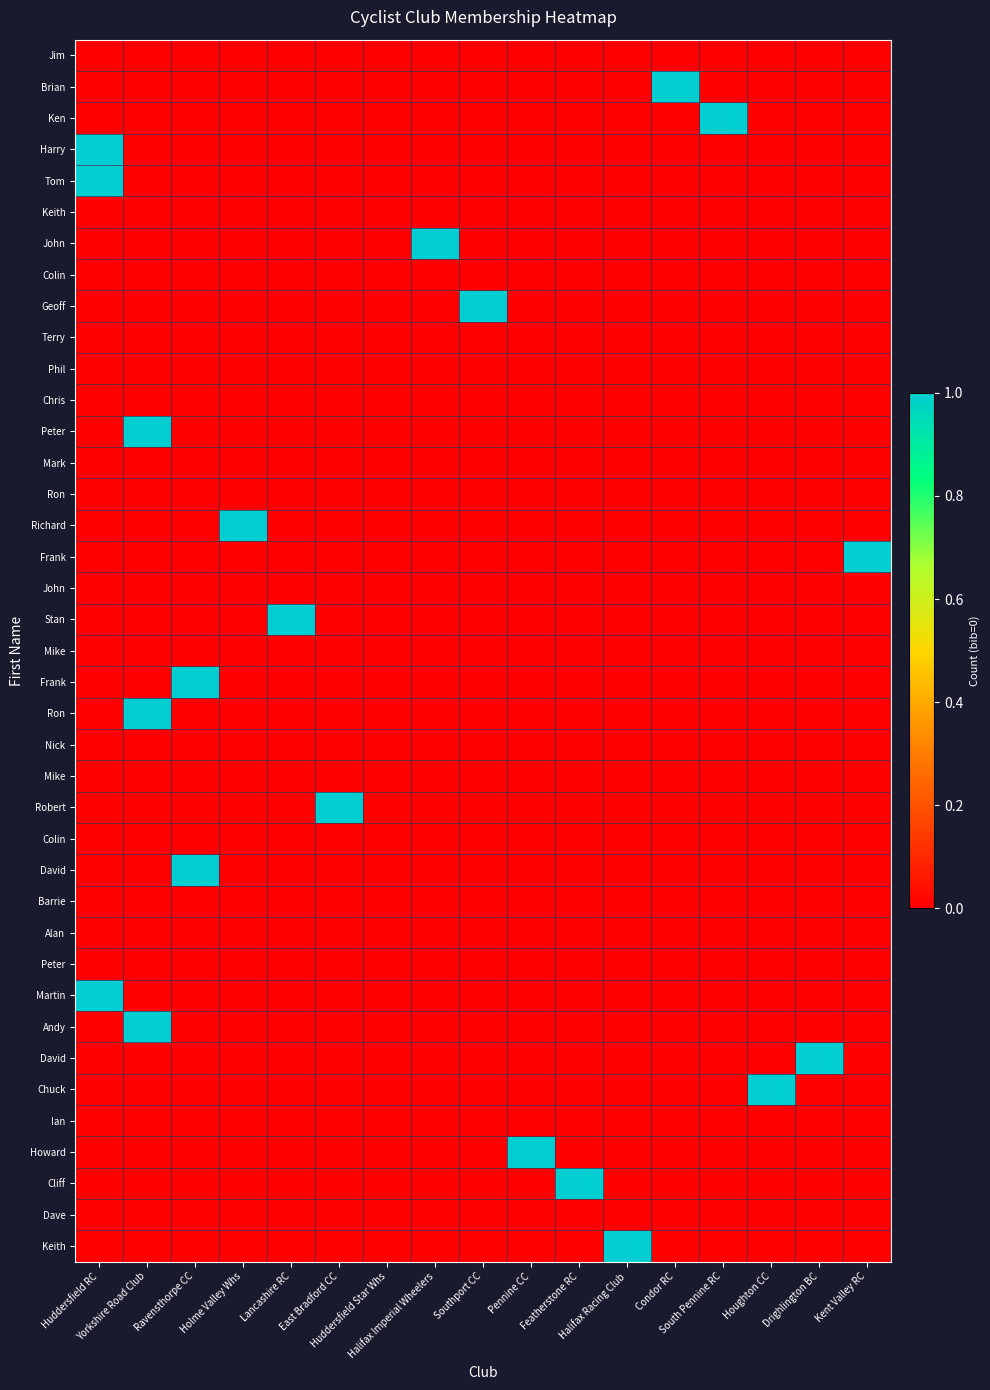

What is the difference between the highest and lowest values at South Pennine RC?

1